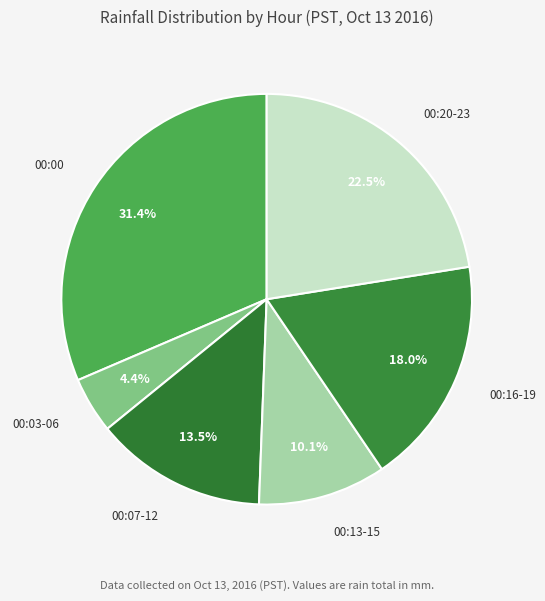

What is the ratio of the value at 00:03-06 to the value at 00:07-12?

0.3